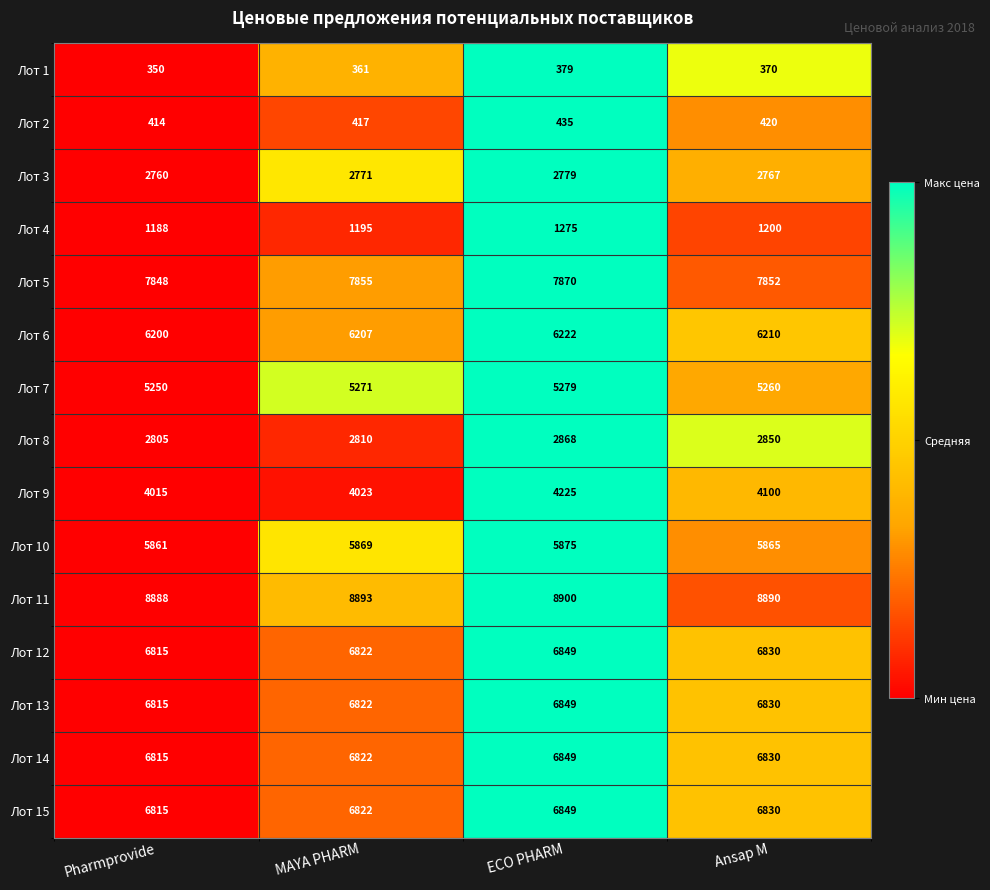

Rank the categories by Лот 10 value from highest to lowest.

ECO PHARM, MAYA PHARM, Ansар М, Pharmprovide